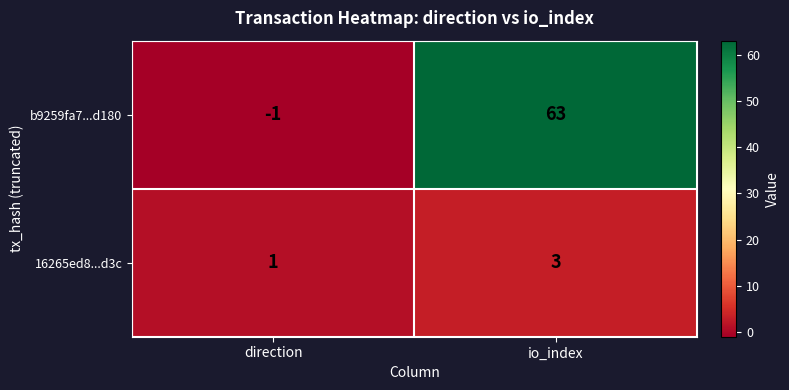

List the series in order of their overall mean, highest first.

b9259fa7...d180, 16265ed8...d3c